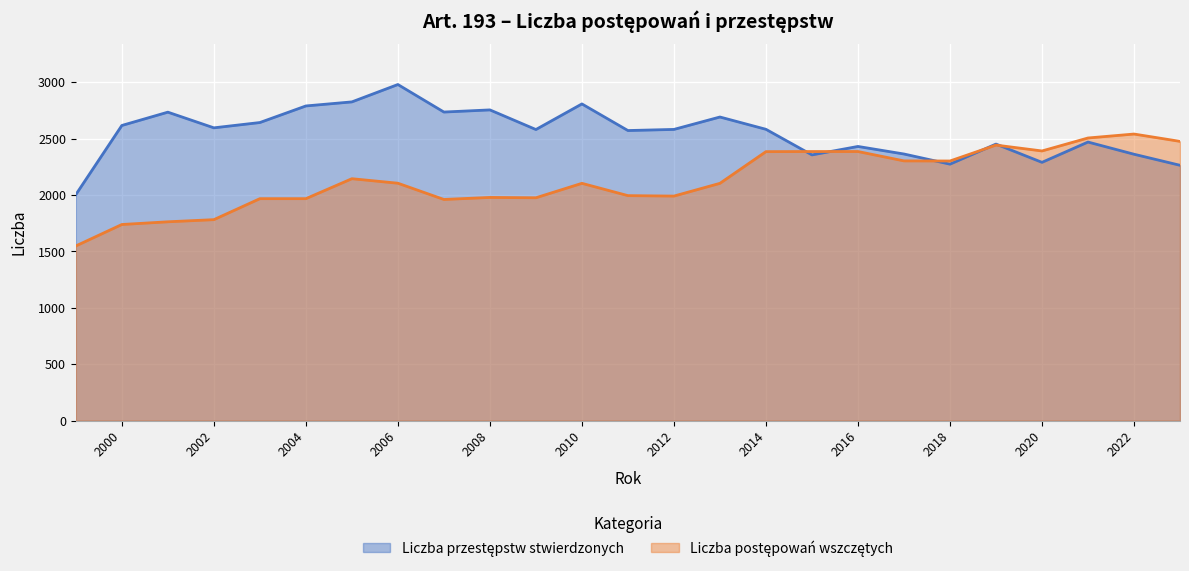

Reading right to left, list all the values displayed in this chart.

Liczba przestępstw stwierdzonych: 2264	2362	2470	2290	2452	2274	2364	2431	2356	2583	2692	2582	2572	2808	2581	2755	2736	2980	2826	2790	2643	2596	2735	2617	2004
Liczba postępowań wszczętych: 2476	2541	2506	2391	2443	2302	2303	2386	2386	2385	2104	1991	1995	2104	1976	1979	1961	2105	2145	1968	1968	1782	1763	1739	1549